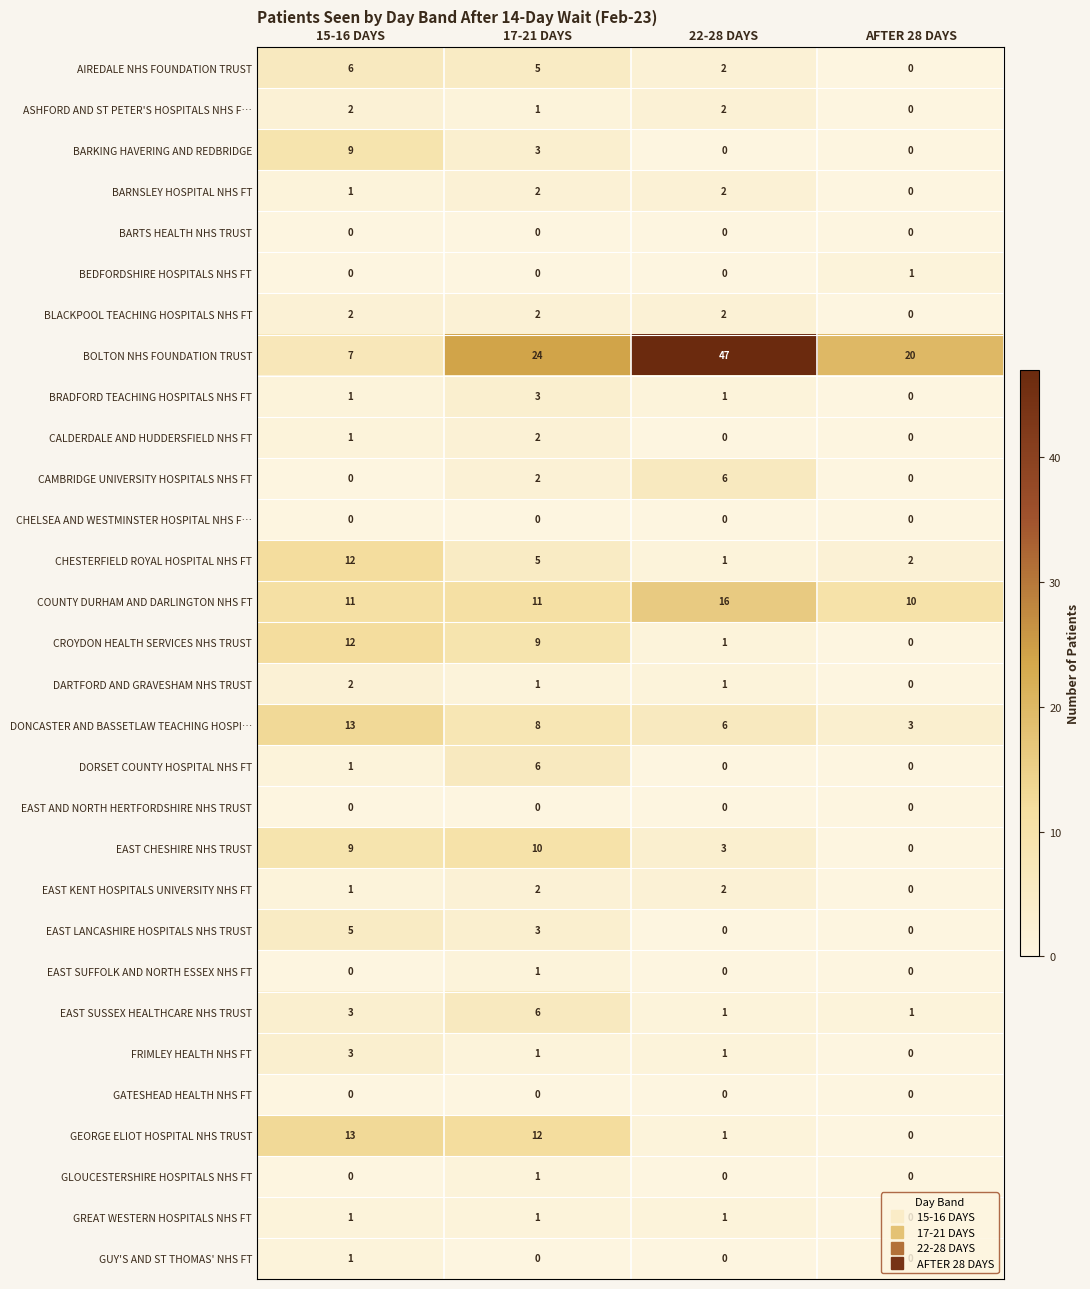

Which series has the largest total across all categories?

BOLTON NHS FOUNDATION TRUST